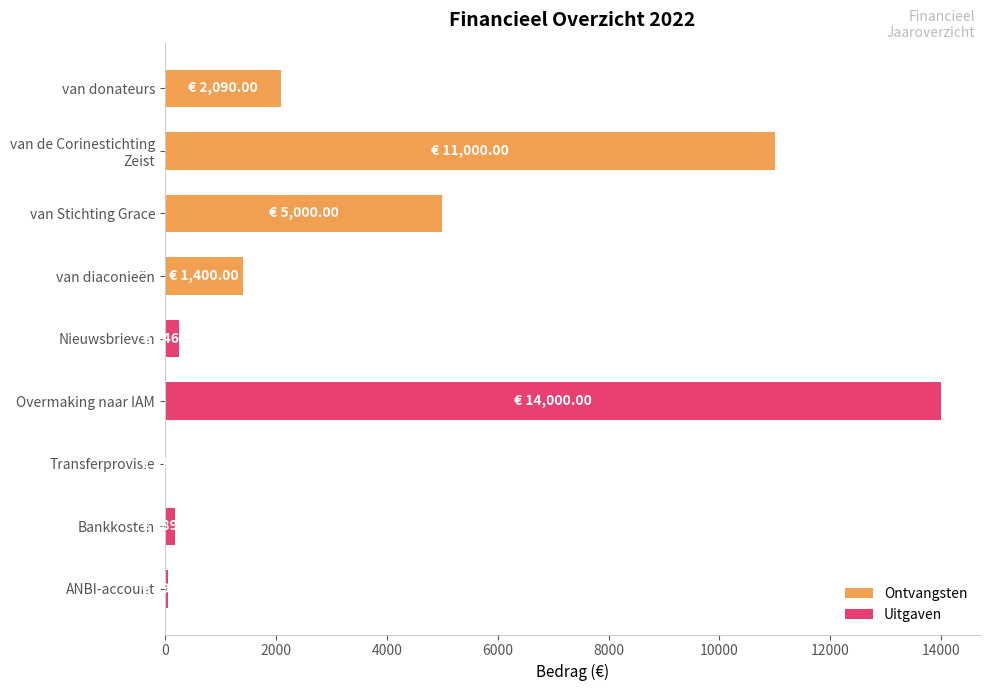

Are the bars horizontal?

Yes